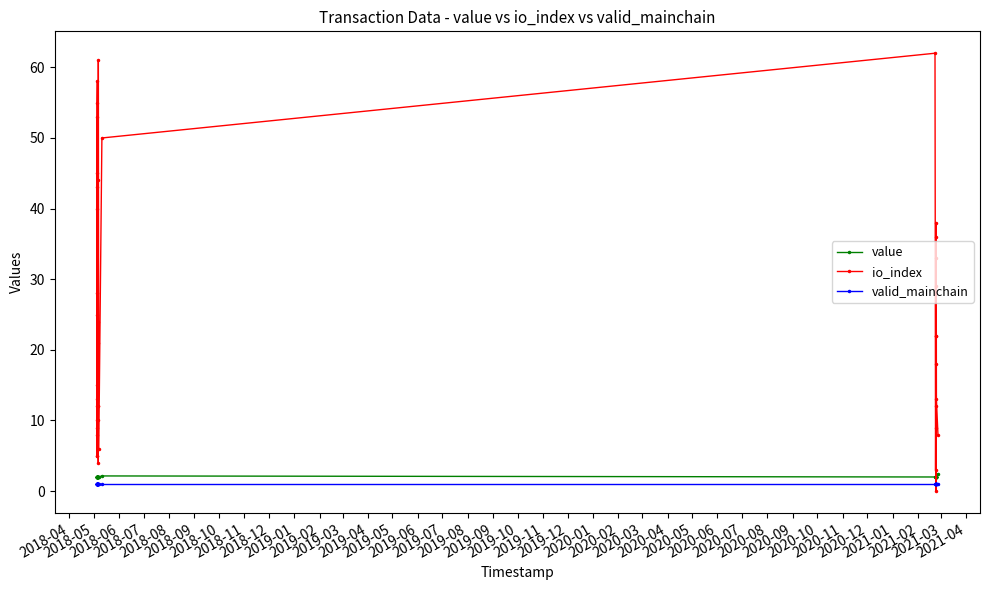

What value does the valid_mainchain series have at 2018-10?

1.0